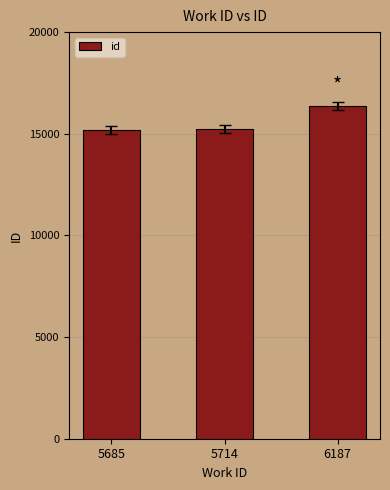

What is the approximate value at 6187?

16365